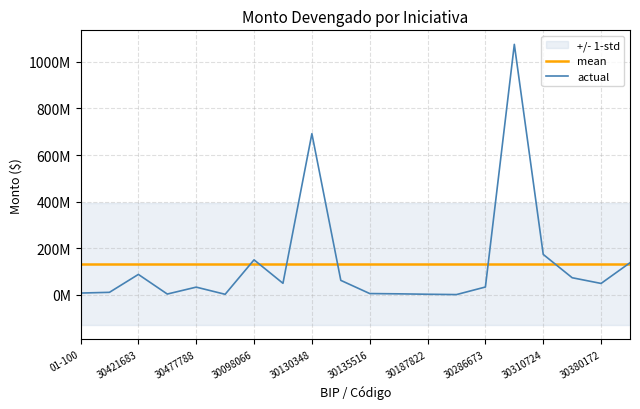

True or false: actual and mean cross at least once.

True